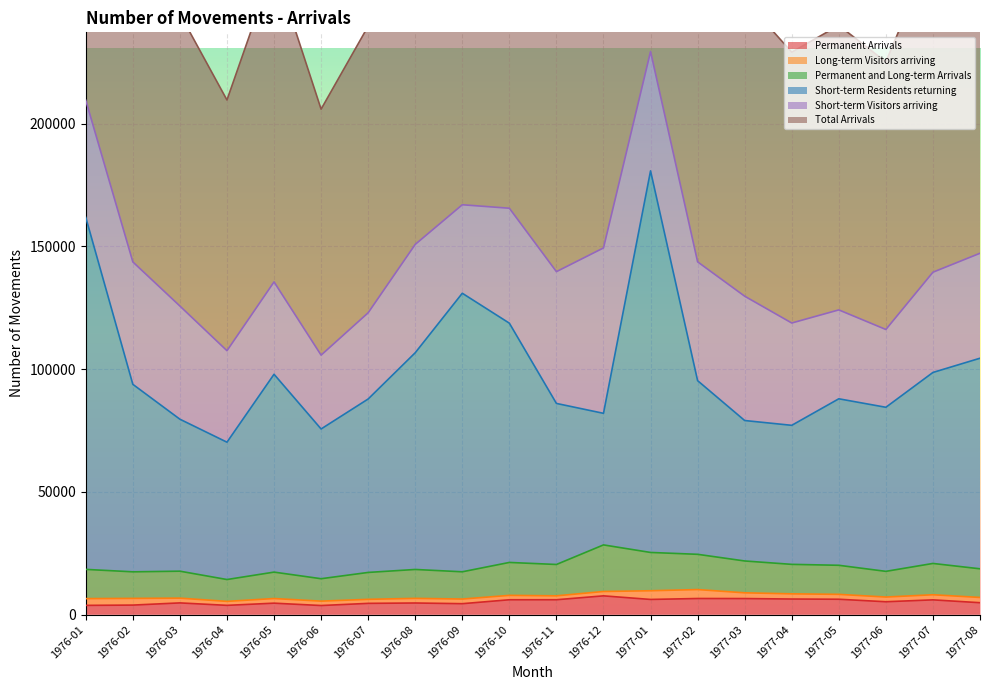

What is the value of the Permanent Arrivals point at the 6th from the left?

3720